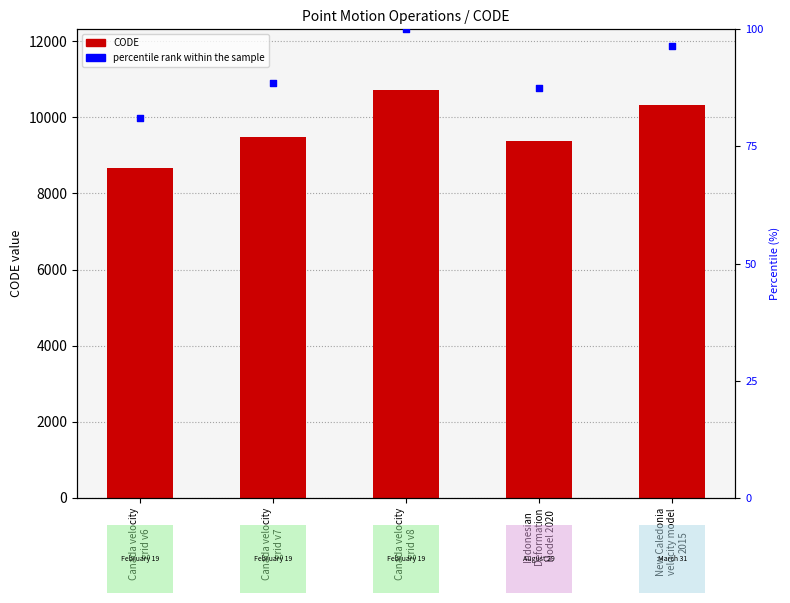

Is the value of CODE at Canada velocity
grid v6 greater than the value of percentile rank within the sample at New Caledonia
velocity model
2015?

Yes